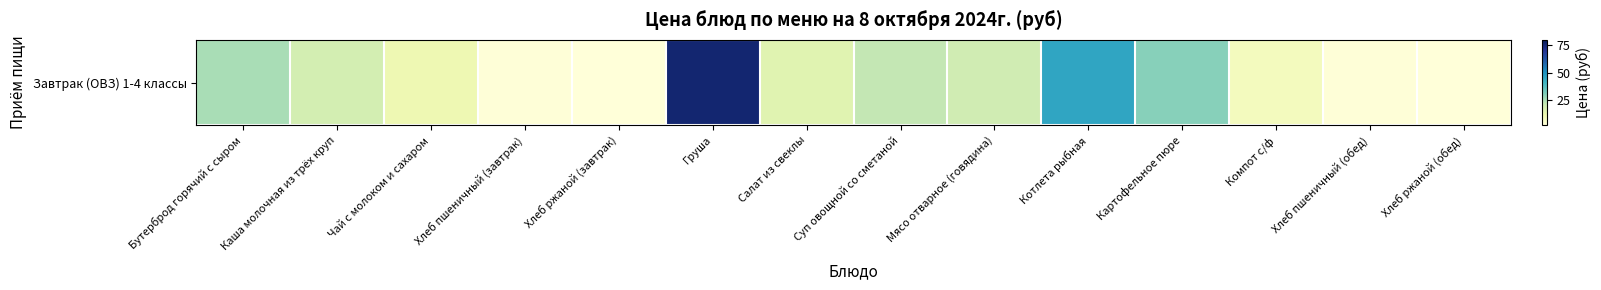

Count the number of values greater than 18.

7